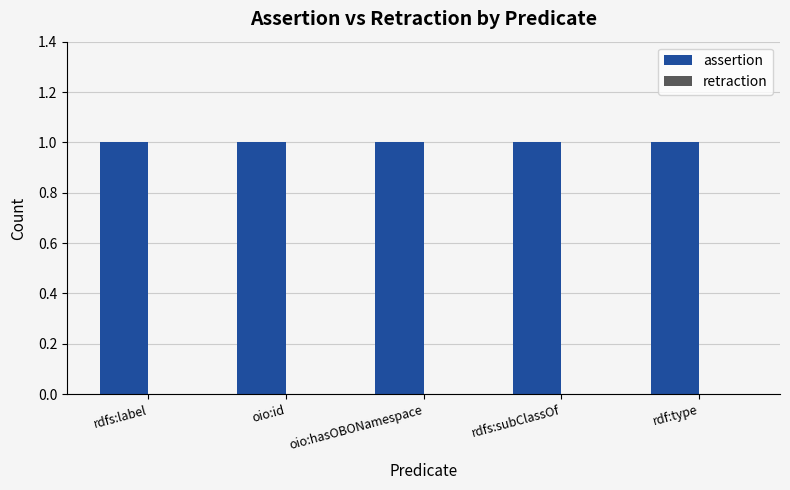

Reading left to right, extract all data points from this chart.

assertion: rdfs:label=1	oio:id=1	oio:hasOBONamespace=1	rdfs:subClassOf=1	rdf:type=1
retraction: rdfs:label=0	oio:id=0	oio:hasOBONamespace=0	rdfs:subClassOf=0	rdf:type=0